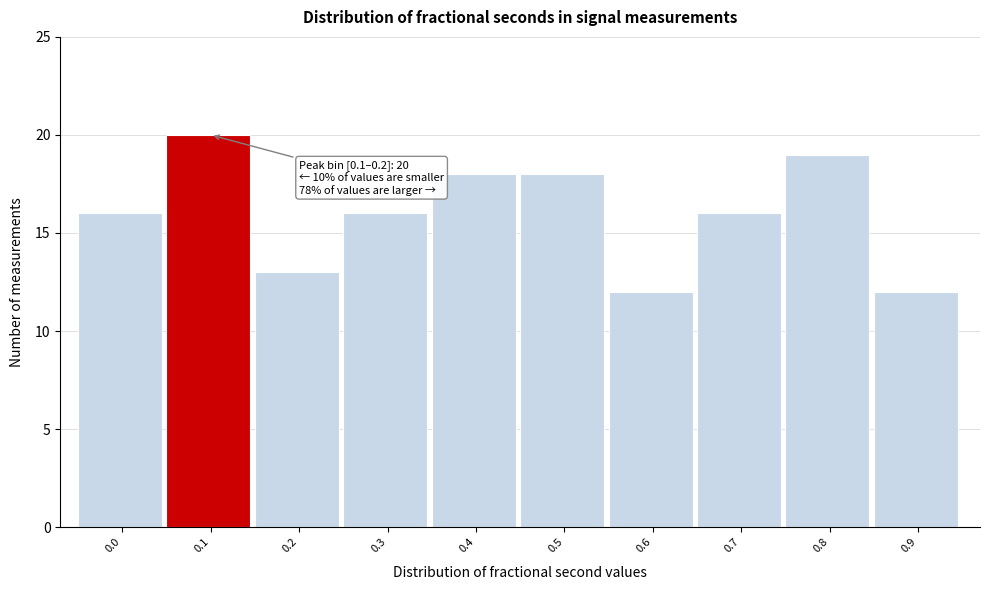

Reading left to right, what are all the values shown in this chart?

16	20	13	16	18	18	12	16	19	12